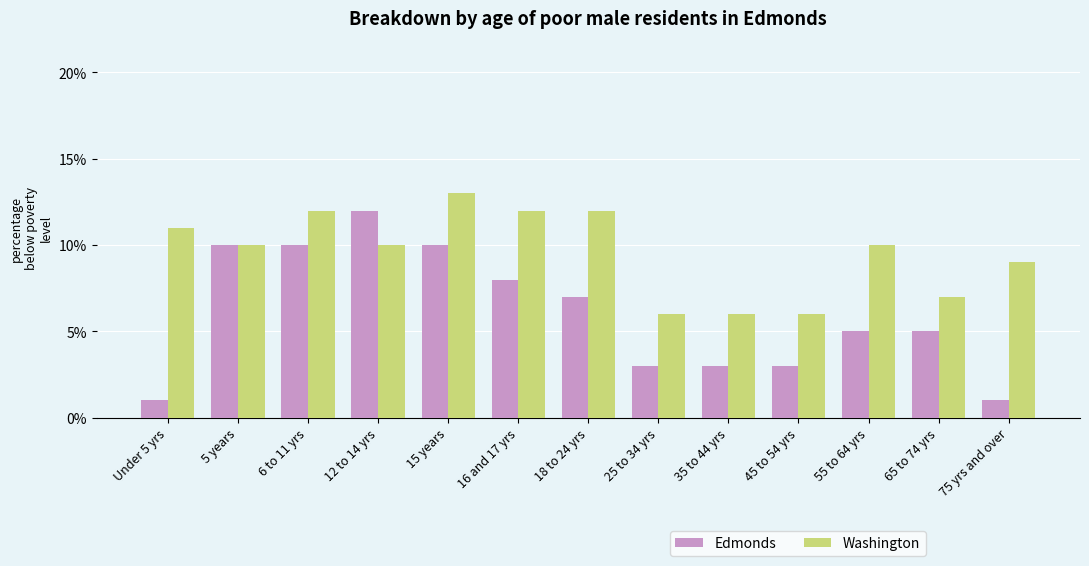

The Washington series shows 0.1 at 45 to 54 yrs. True or false?

True